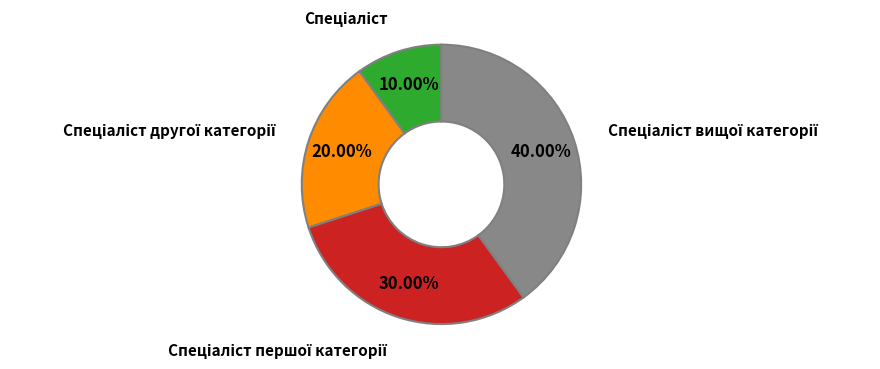

How many segments does this pie chart have?

4